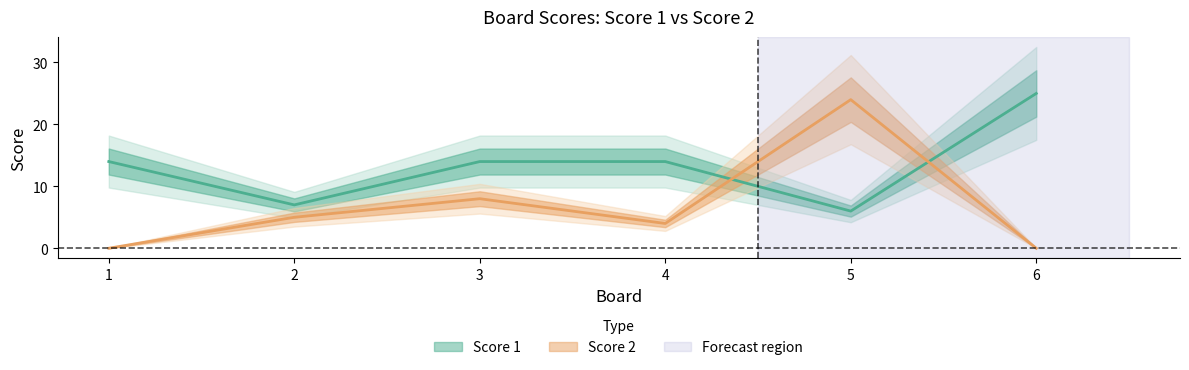

What is the value of the Score 1 point at the 1st from the left?

14